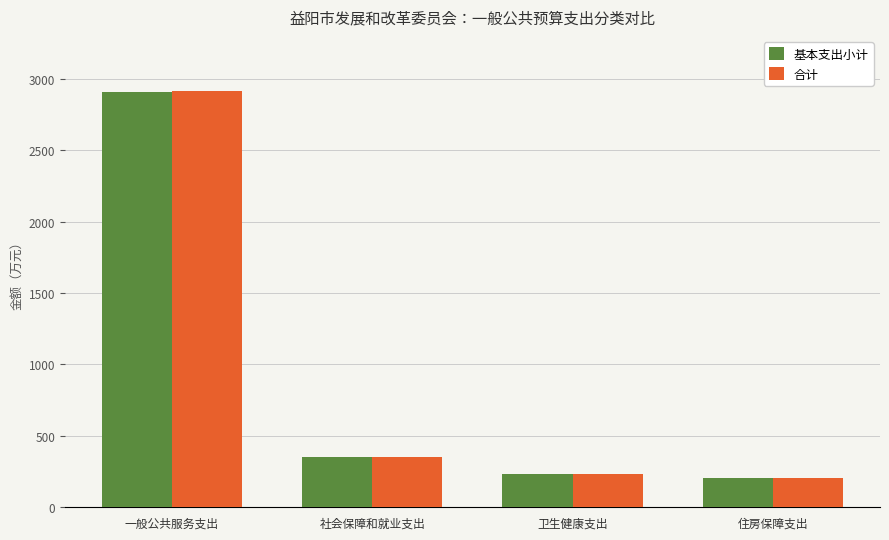

What is the difference between the maximum and minimum values in the 基本支出小计 series?

2701.2